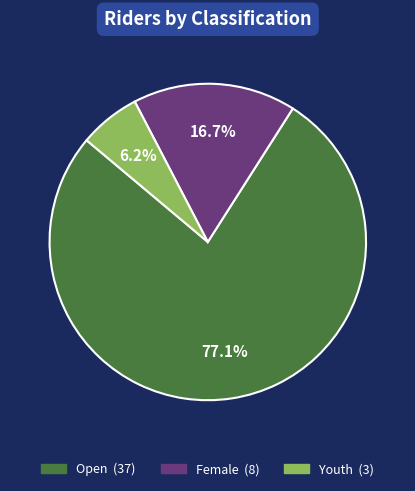

Is it true that Female is 22% of the pie?

False